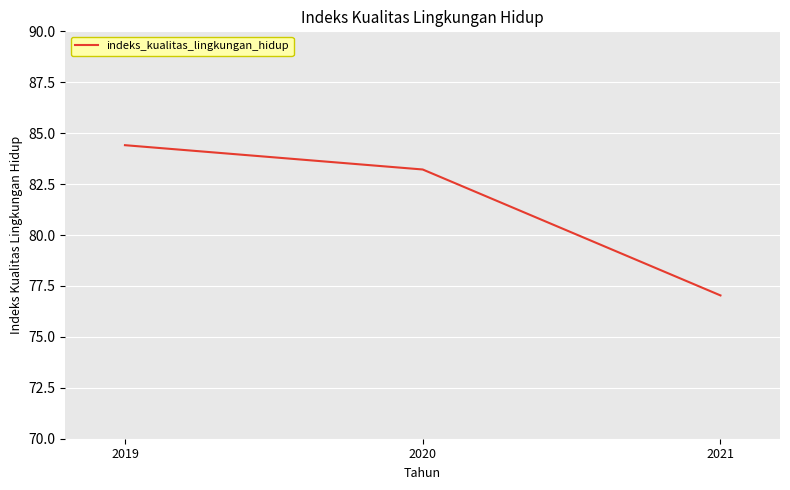

What is the average value?

81.6